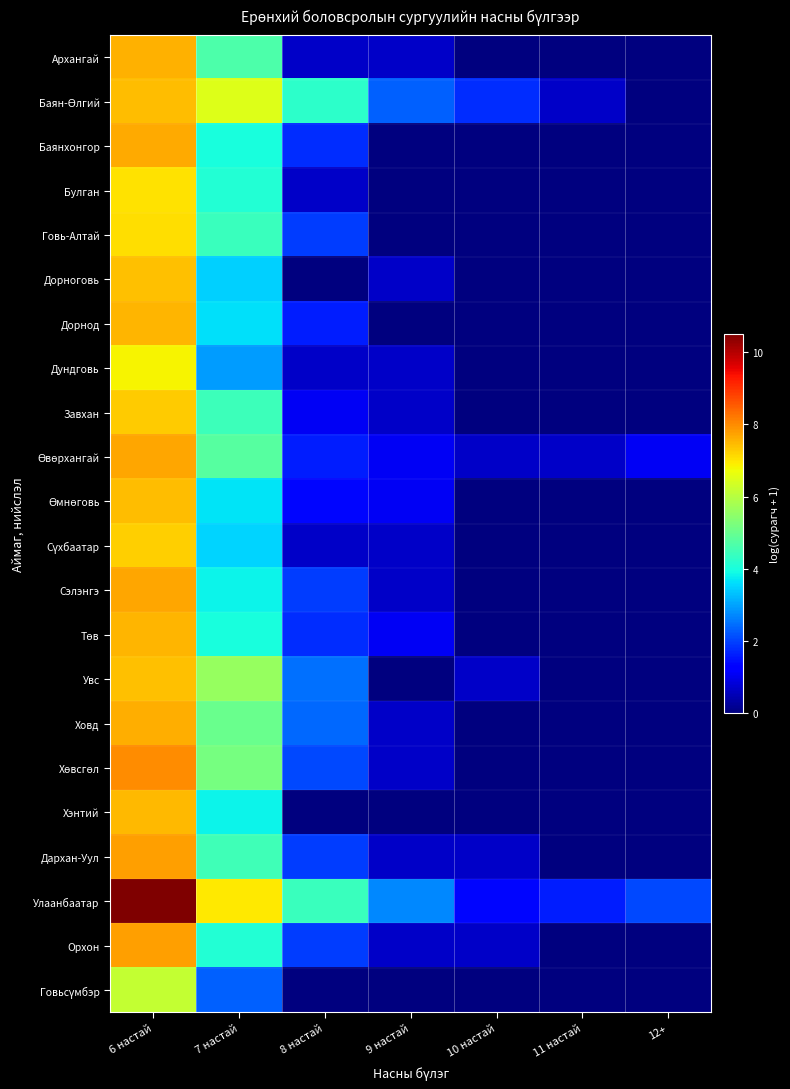

Which series has the widest spread of values?

Улаанбаатар